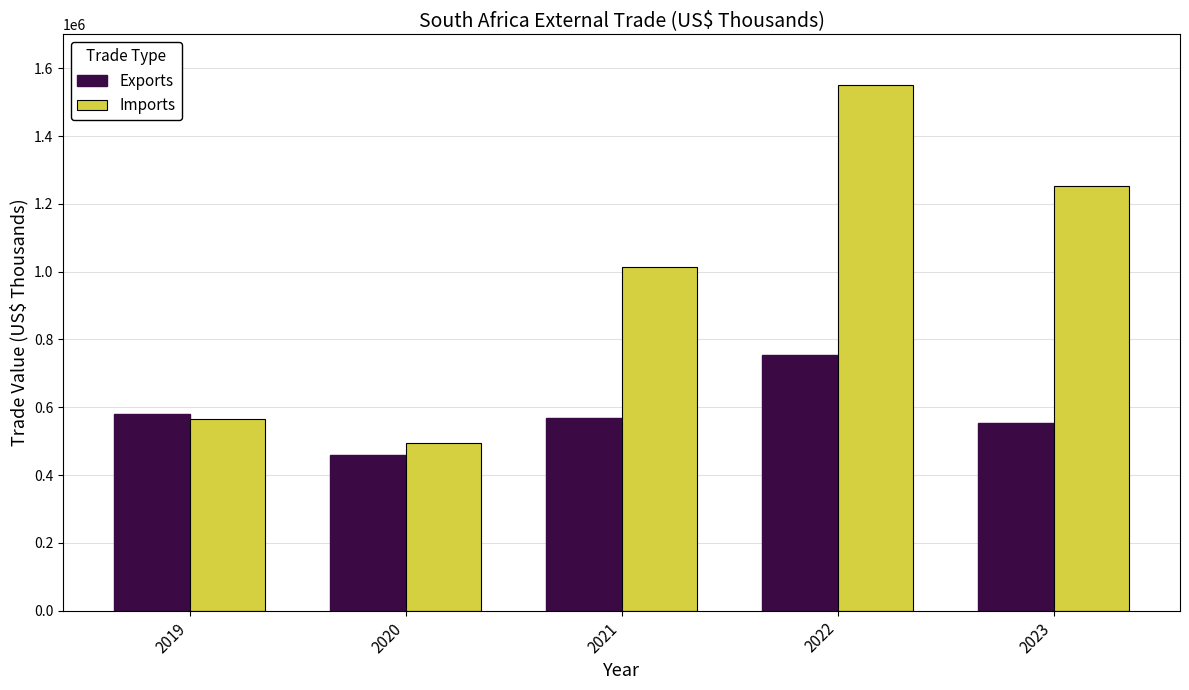

What is the highest value of the Exports series?

752956